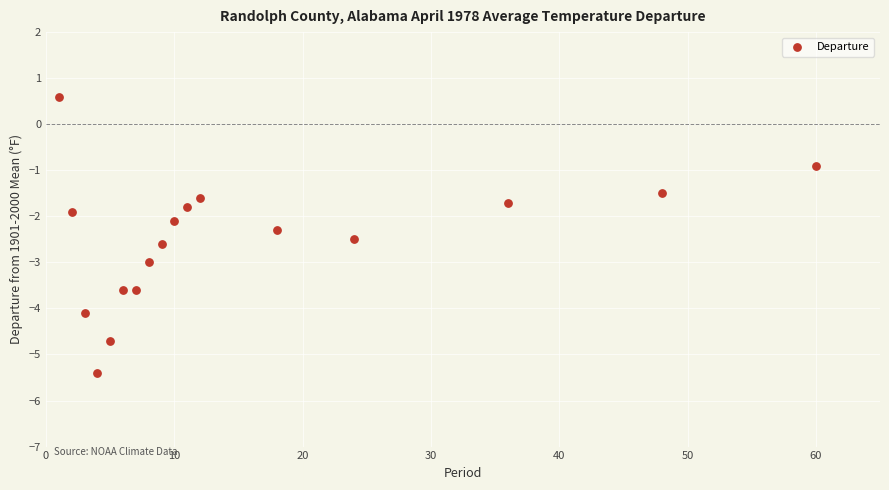

What is the range of X values (max minus min)?

59.0